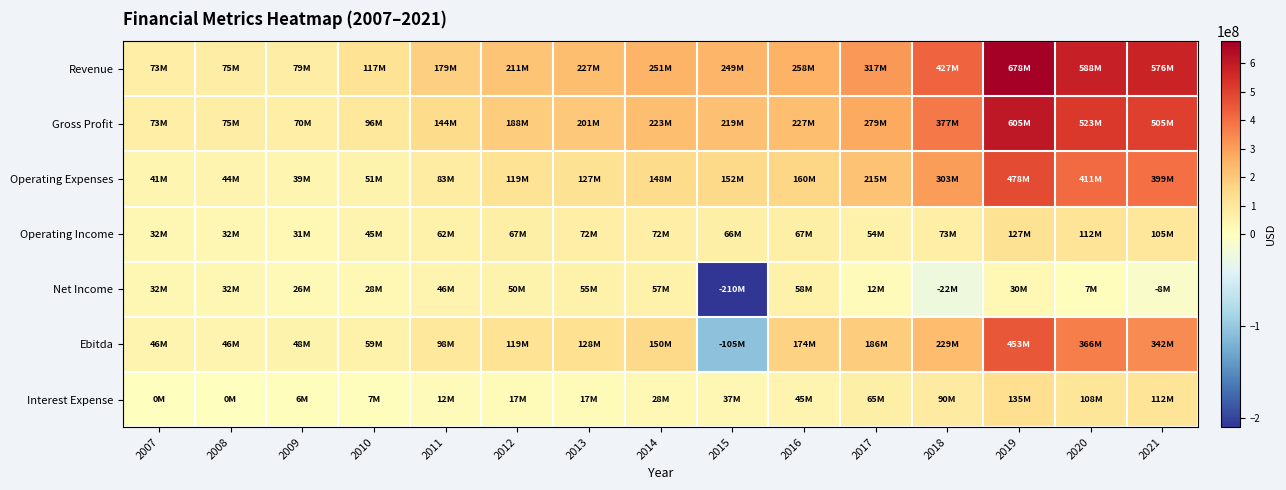

Which has a higher value, 2008 or 2018?

2018